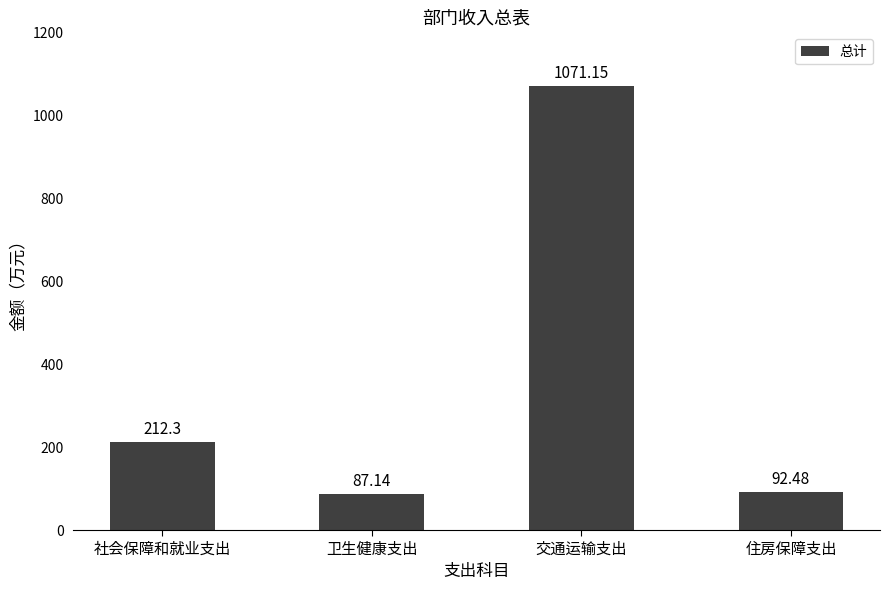

How many categories are shown in the chart?

4